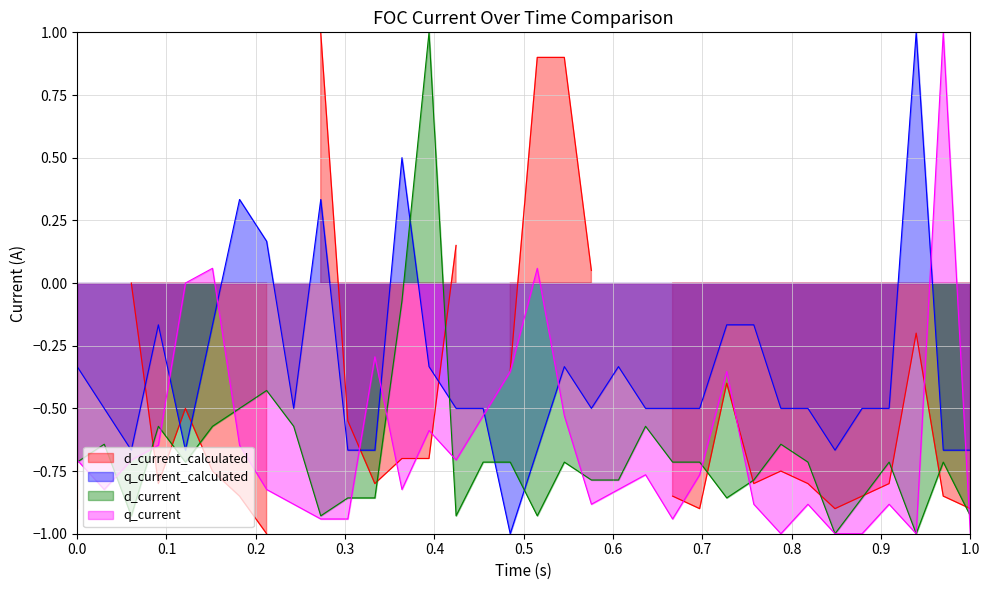

What is the lowest value of the q_current_calculated series?

-1.0